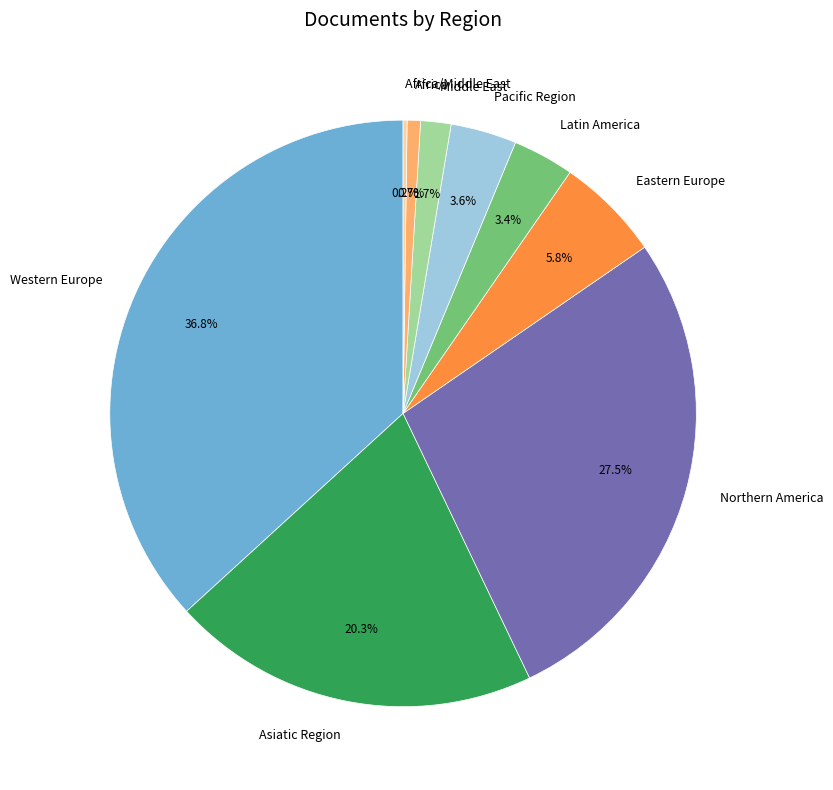

How much of the chart is everything except Africa?

99.3%